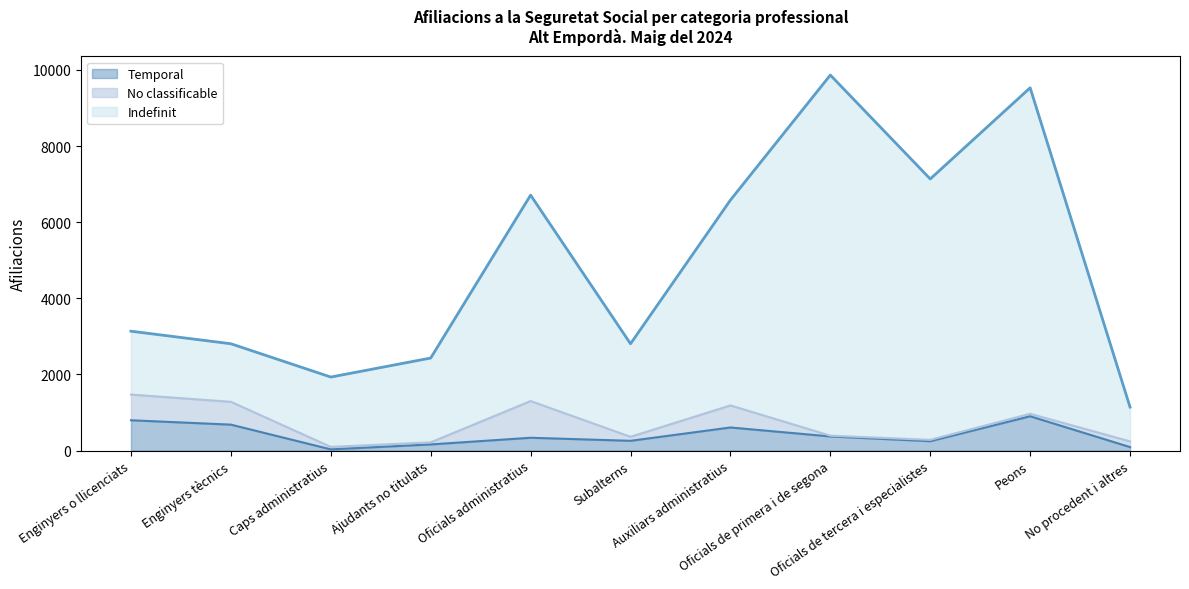

What is the difference between the Indefinit values at Caps administratius and Enginyers o llicenciats?

1205